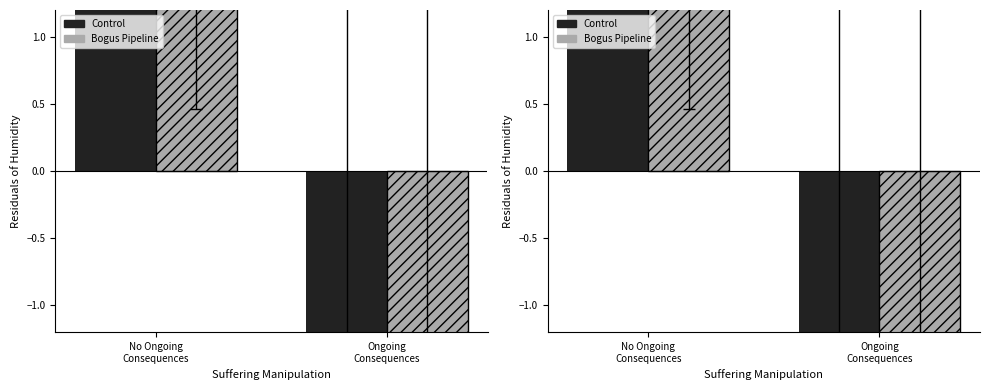

Between No Ongoing
Consequences and Ongoing
Consequences, which series saw the biggest shift?

Control